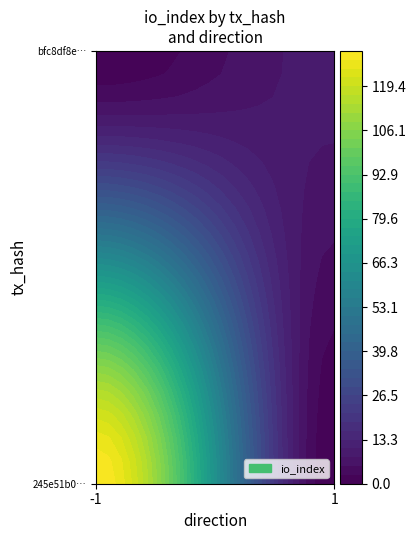

True or false: 245e51b053b3cfed707501ba955157e62afe6b1 has a value of -1 at direction.

True